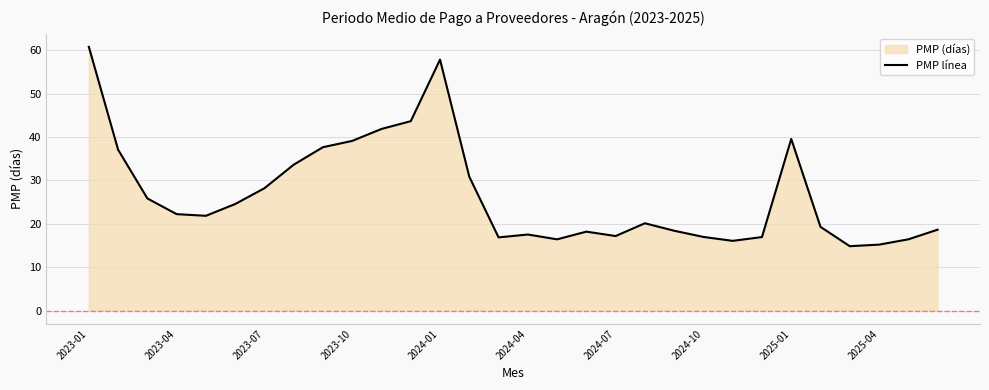

Where does the data first go above 21?

2023-01